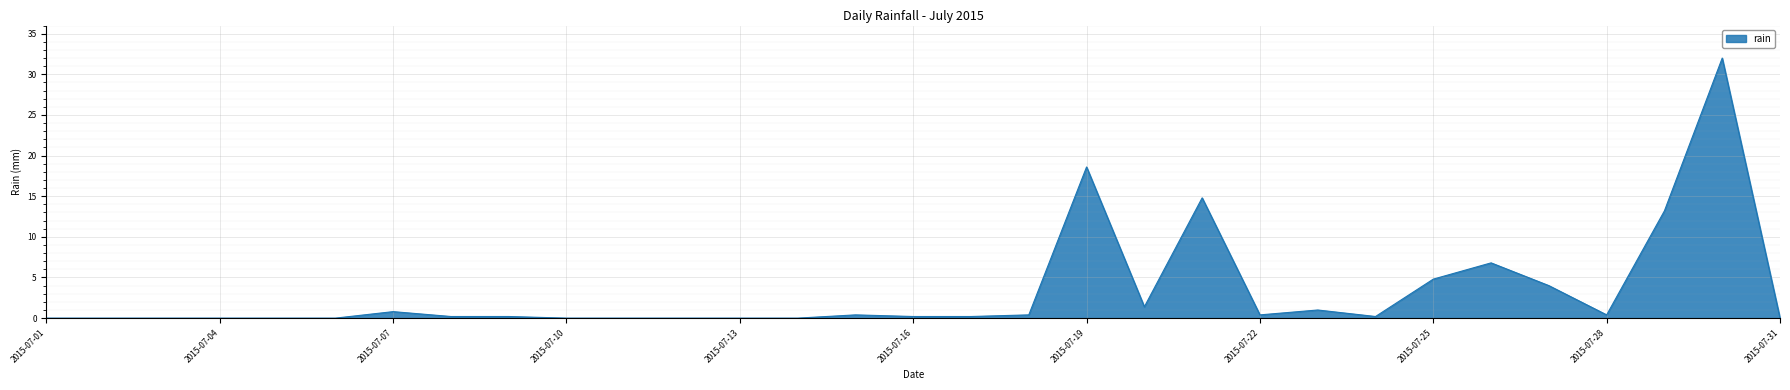

What is the difference between the maximum and minimum values?

32.0